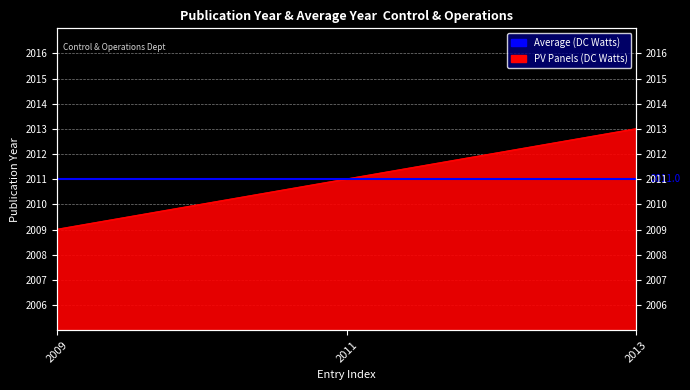

How many values exceed 2011?

1